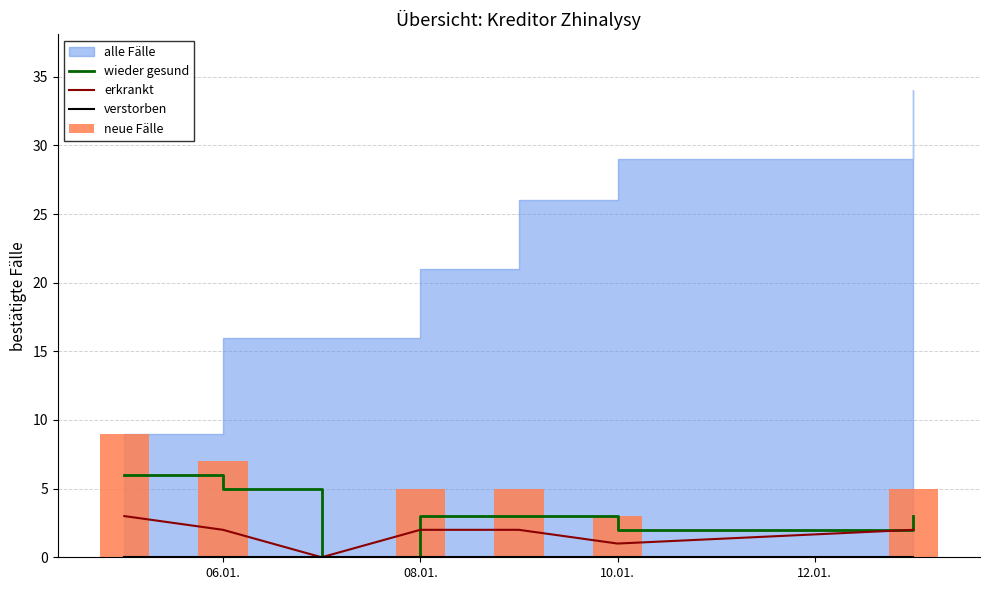

The value of erkrankt at 08.01. is 2. True or false?

True